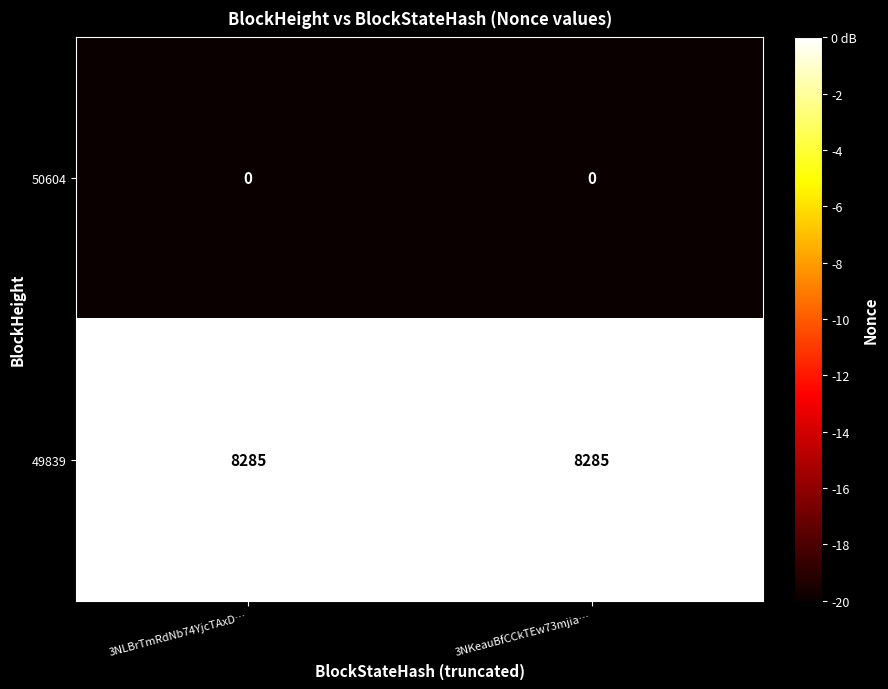

What is the difference between the highest and lowest values at 3NLBrTmRdNb74YjcTAxD…?

8285